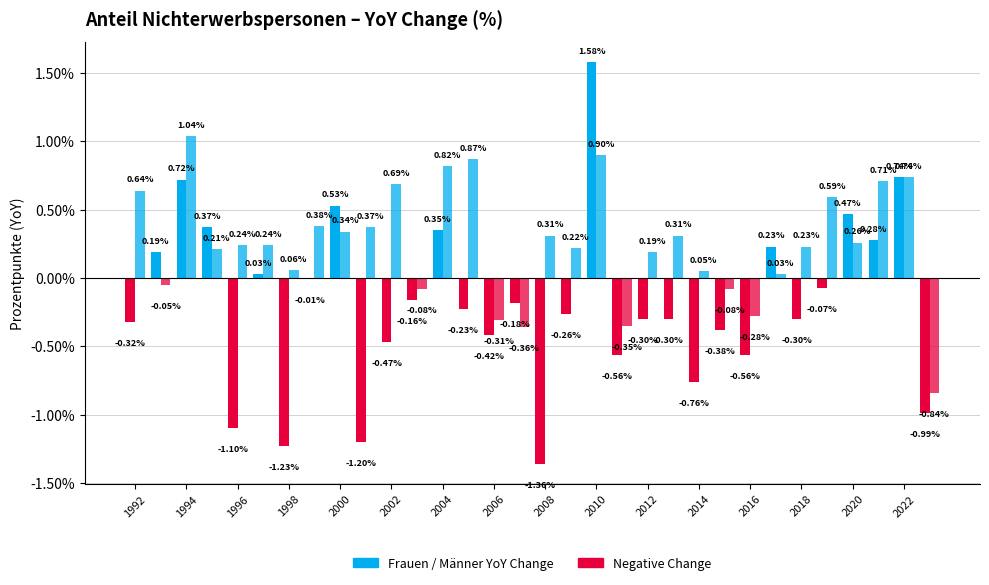

Count the number of data series in this chart.

2